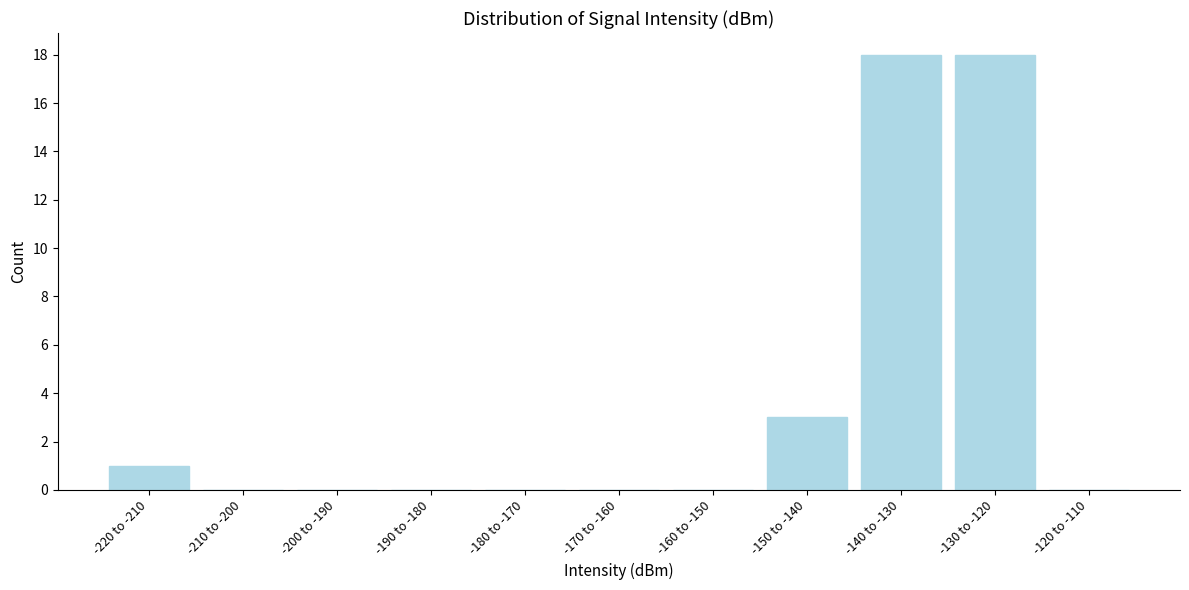

Reading left to right, what are all the values shown in this chart?

-220 to -210=1	-210 to -200=0	-200 to -190=0	-190 to -180=0	-180 to -170=0	-170 to -160=0	-160 to -150=0	-150 to -140=3	-140 to -130=18	-130 to -120=18	-120 to -110=0